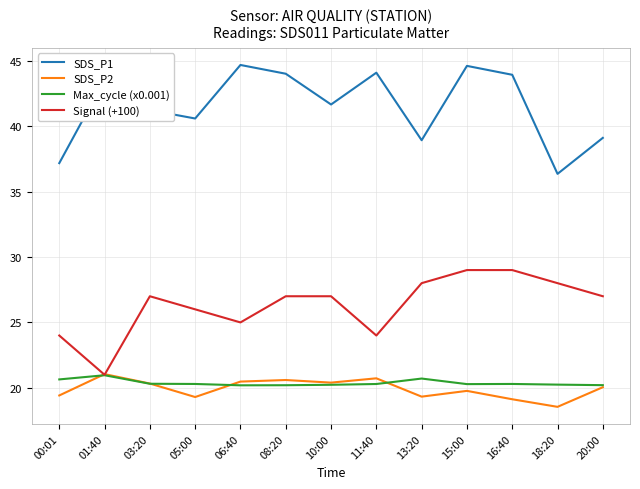

True or false: Signal (+100) and SDS_P1 intersect in this chart.

False